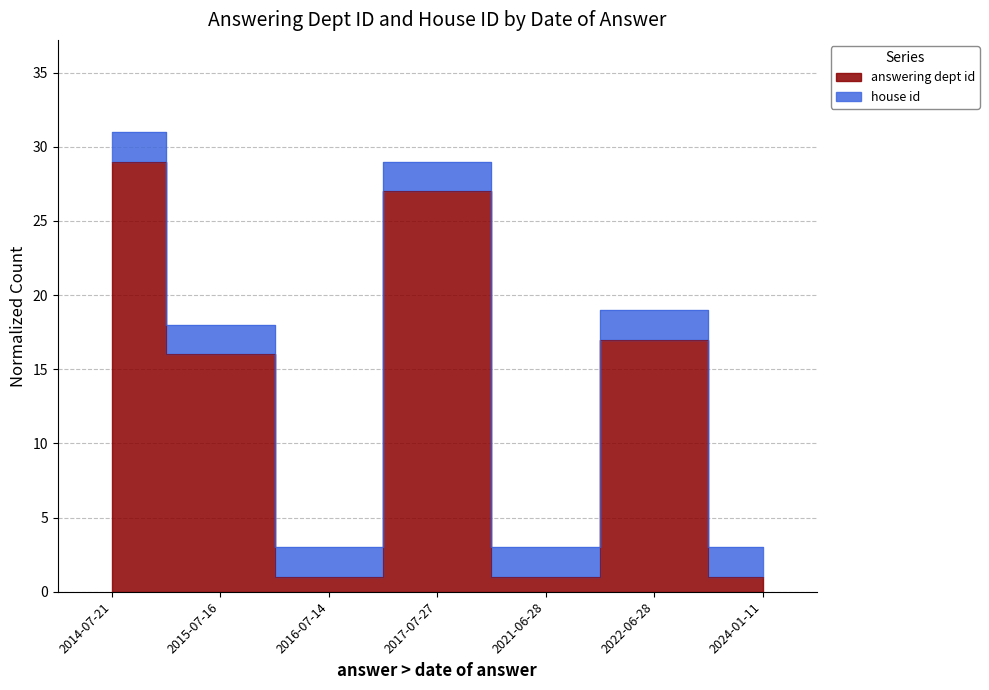

Rank the categories by value from lowest to highest.

2016-07-14, 2021-06-28, 2024-01-11, 2015-07-16, 2022-06-28, 2017-07-27, 2014-07-21